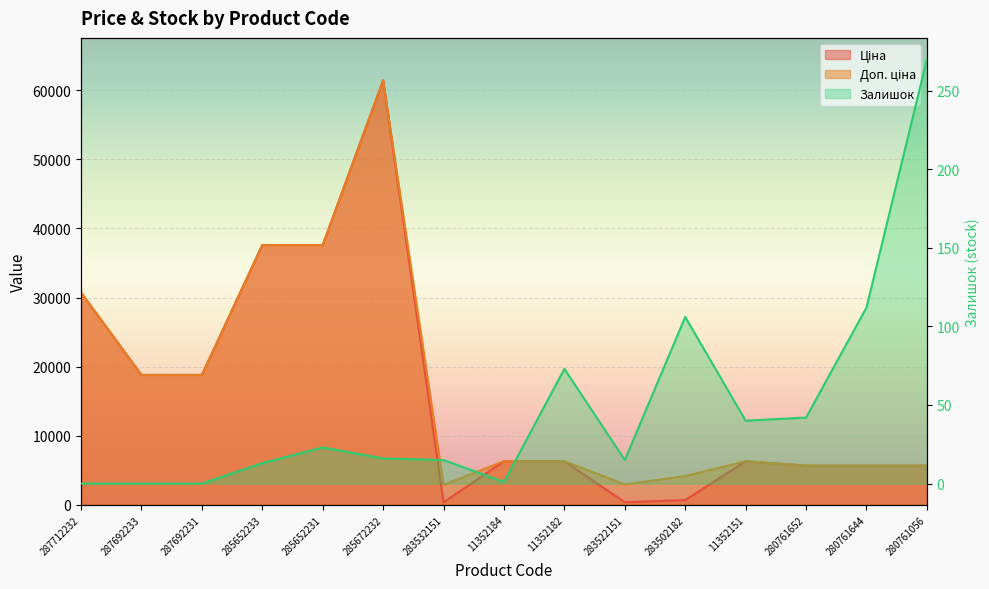

What is the label of the 14th point from the left?

280761644